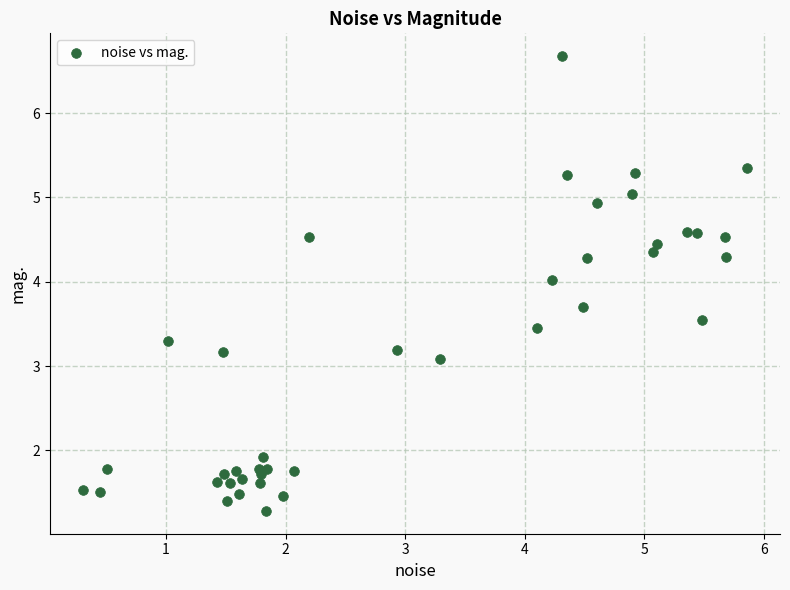

What Y value in the scatter plot is closest to 3?

3.1